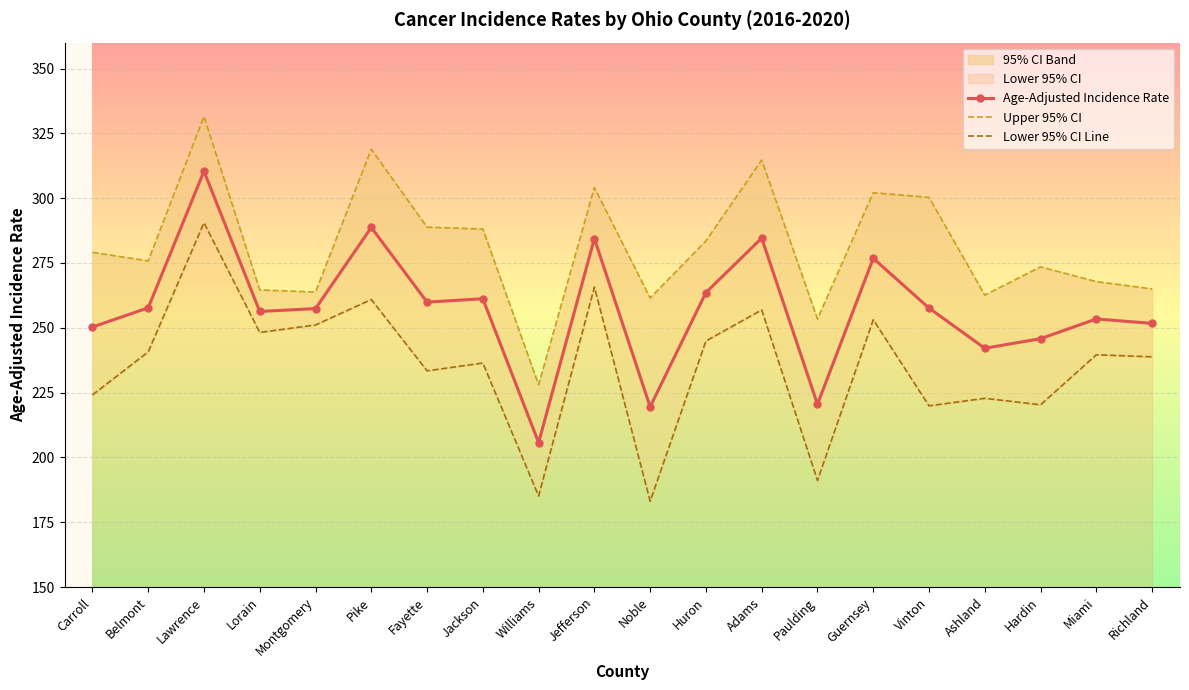

True or false: Lower 95% CI Line has a value of 54.7 at Huron.

False